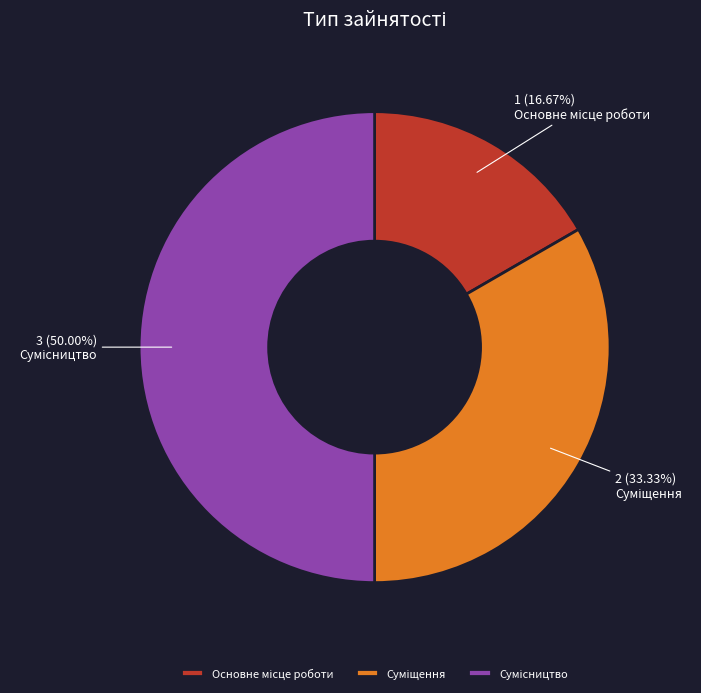

How many slices are in this pie chart?

3